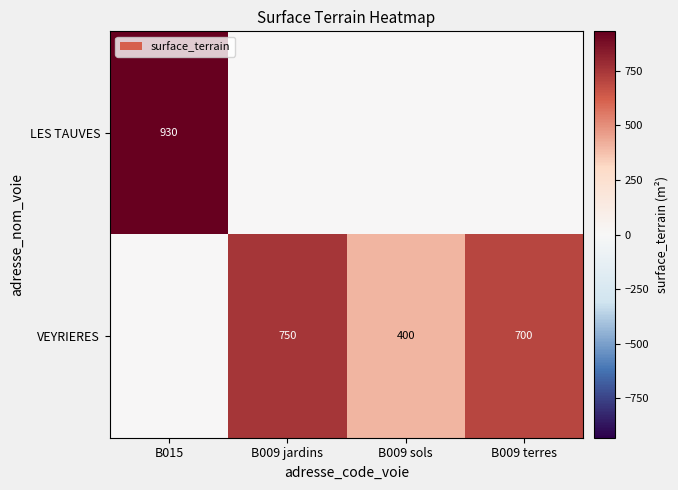

Is it true that VEYRIERES equals 548 at B009 sols?

False